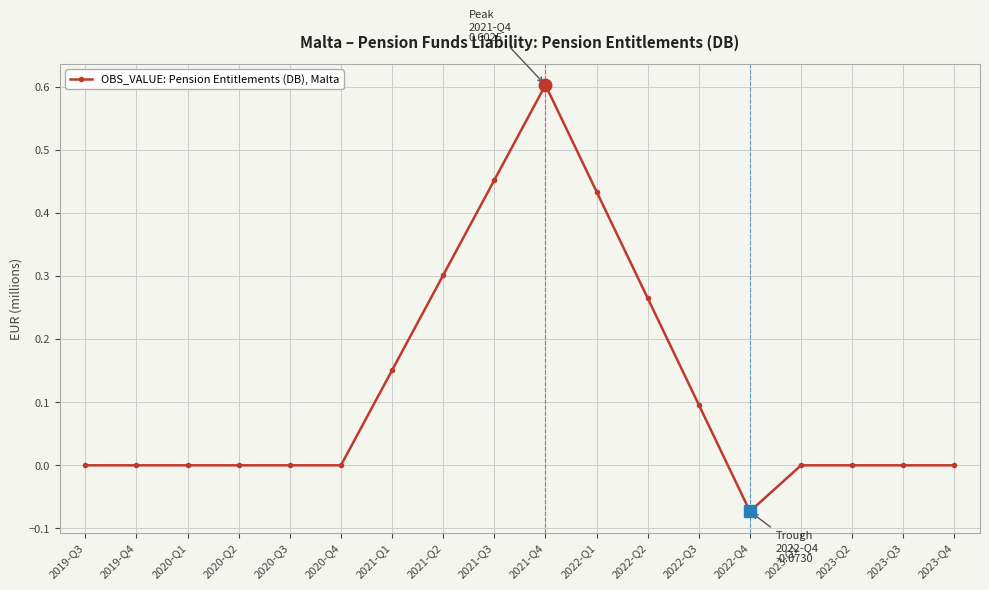

What is the sum of all values?

2.2